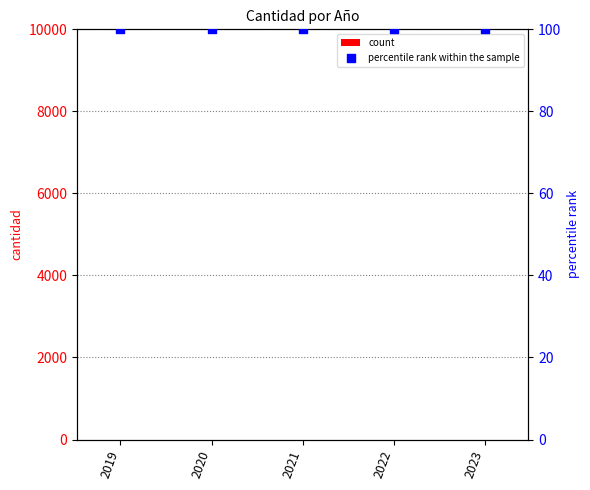

At how many categories does at least one series exceed 24?

5